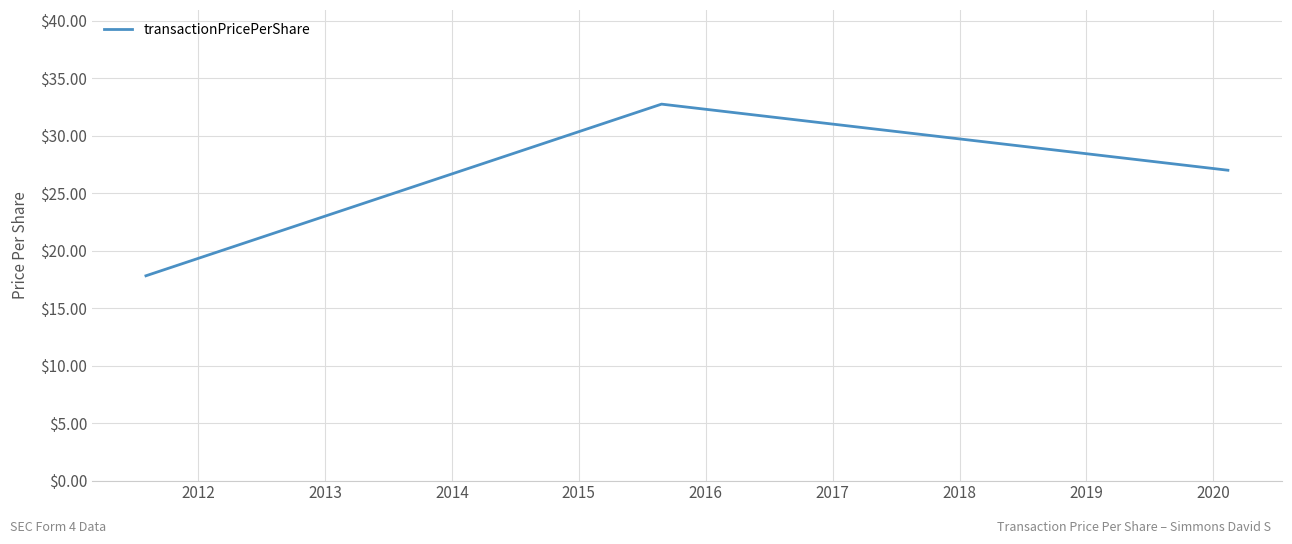

Count the number of categories in the chart.

3